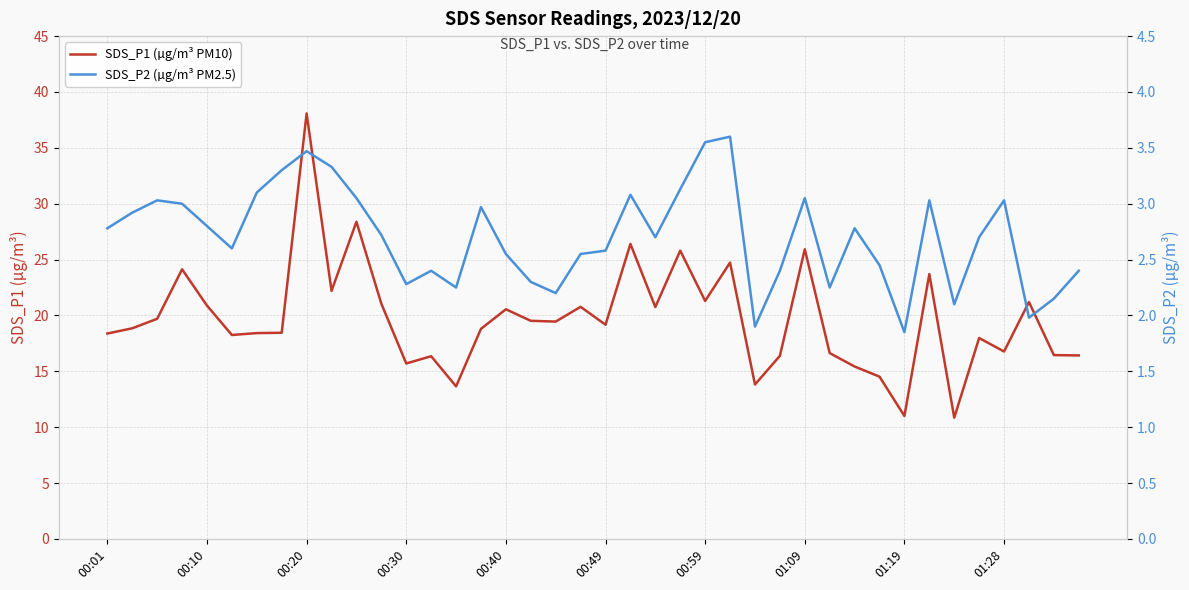

Which series has the largest total across all categories?

SDS_P1 (µg/m³ PM10)